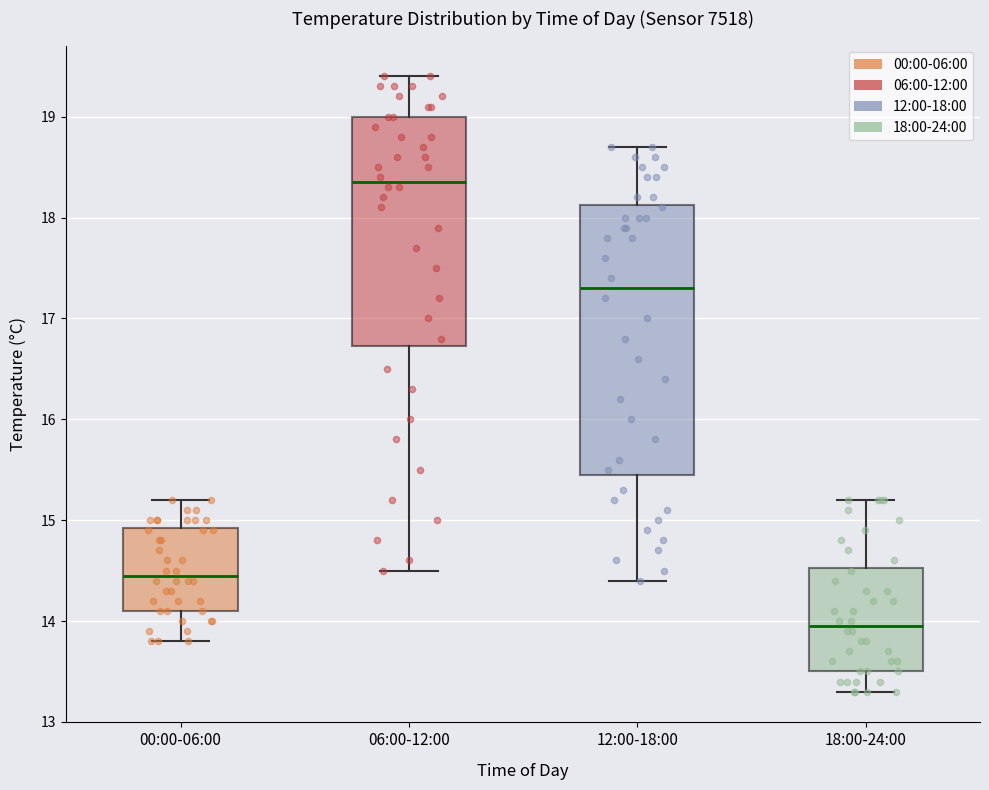

Comparing the boxes themselves (not the whiskers), which one is the tallest?

12:00-18:00